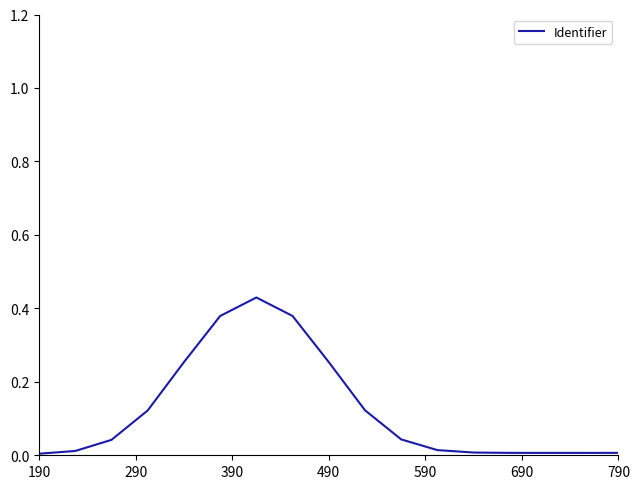

Which category has the lowest value across all series?

190